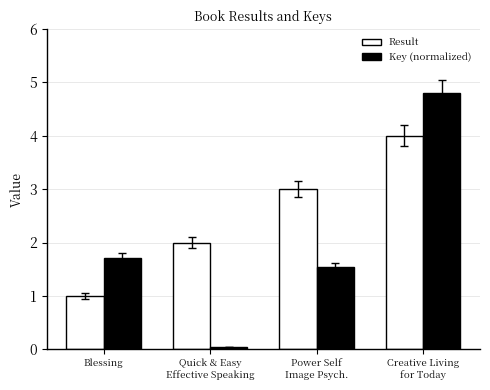

Are the bars horizontal?

No